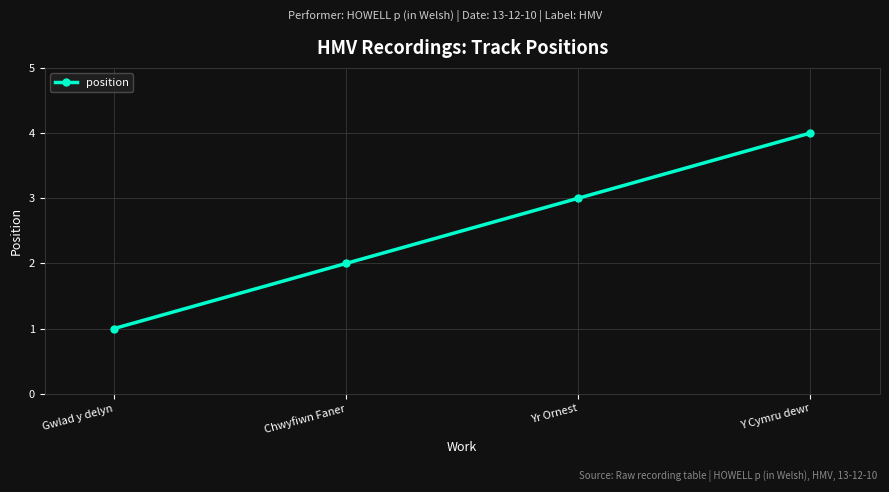

List the labels in order of value, smallest first.

Gwlad y delyn, Chwyfiwn Faner, Yr Ornest, Y Cymru dewr